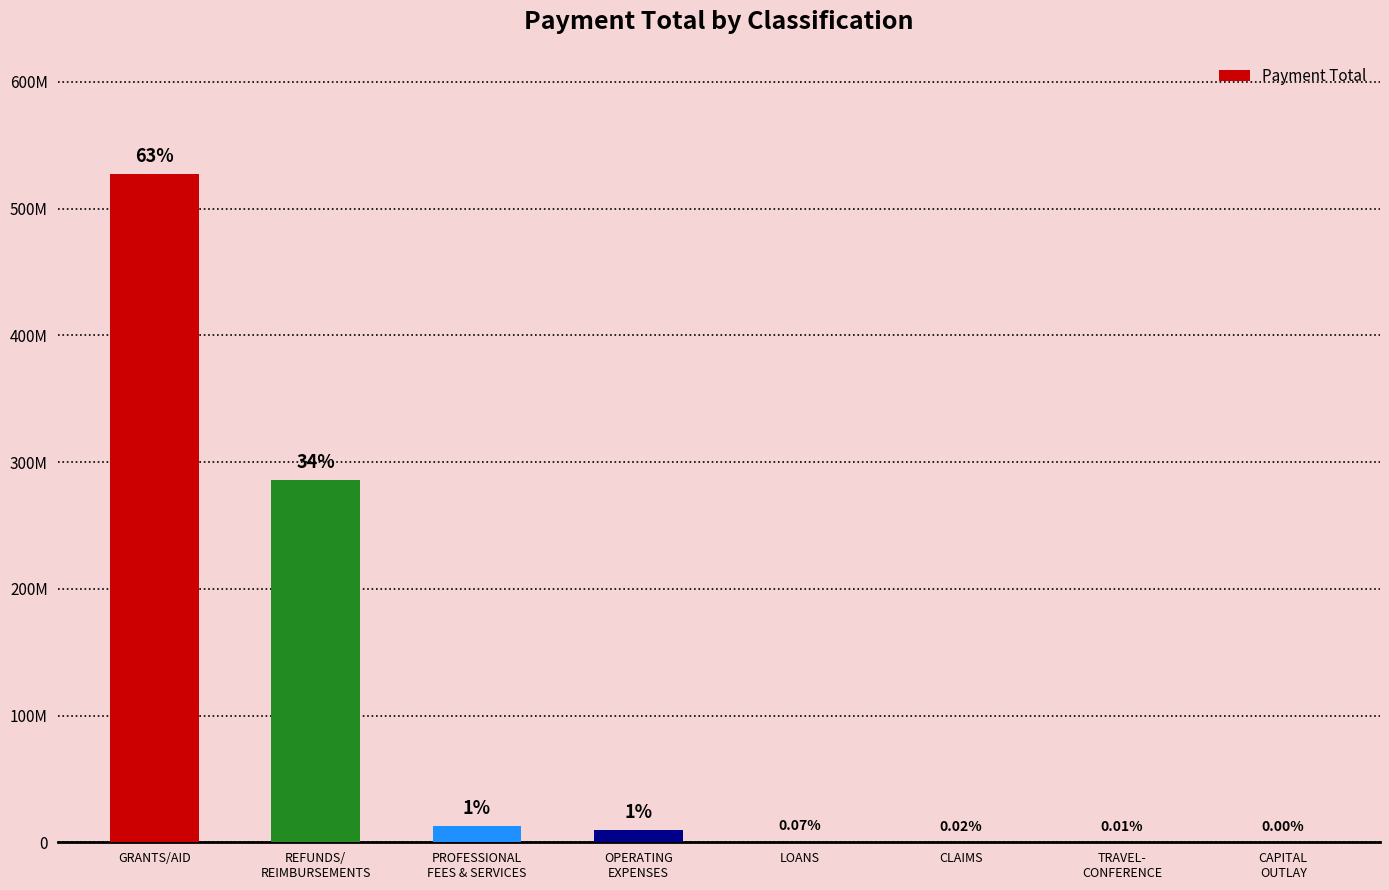

What is the label of the 5th bar from the left?

LOANS